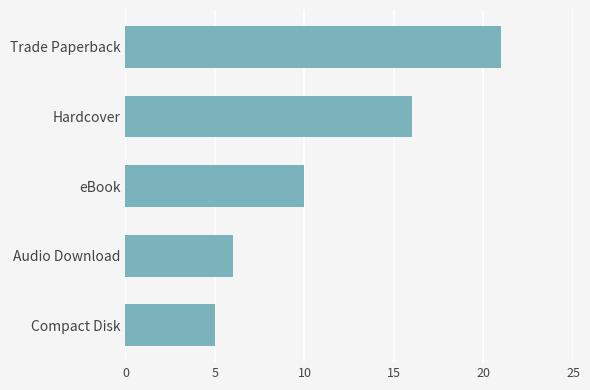

Which category has the lowest value across all series?

Compact Disk